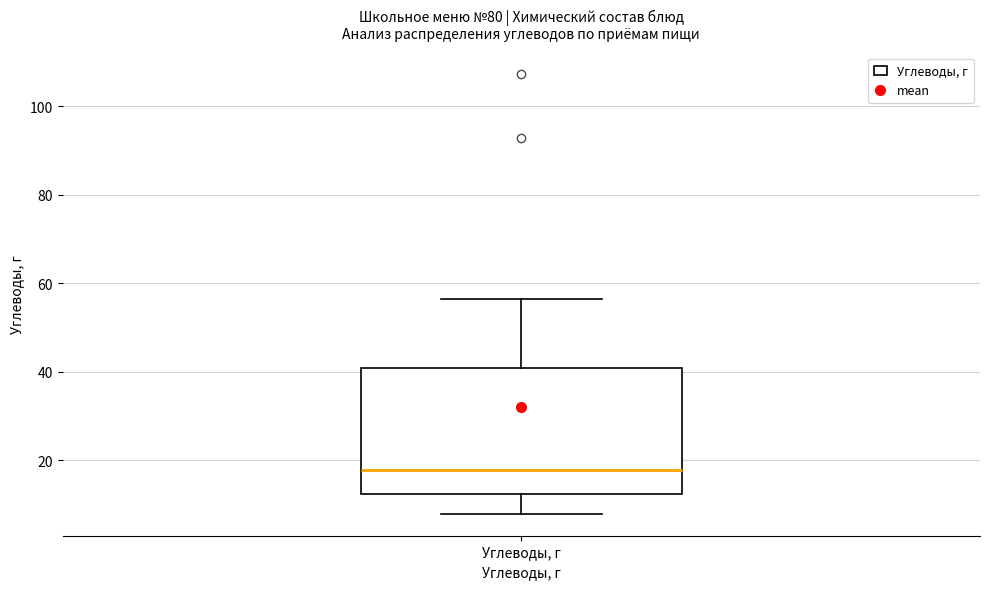

Where is the lower edge of the box for Углеводы, г on the y-axis? The values are not printed on the chart, so give them approximately, as read against the axis.

12